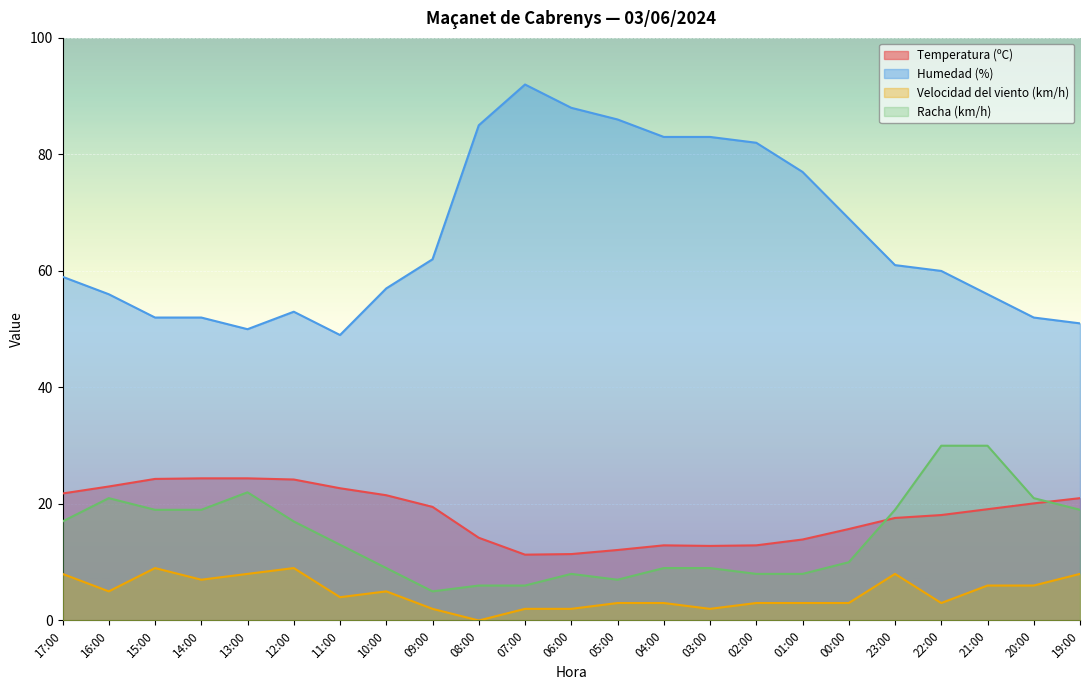

At which category is the sum across all series the highest?

07:00